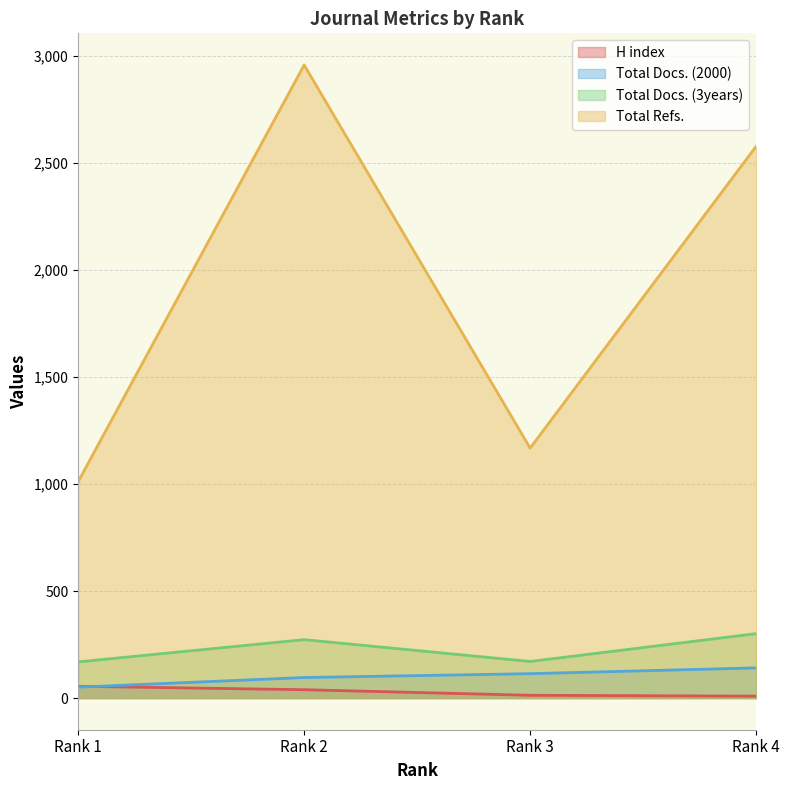

Which has a higher value, Rank 2 or Rank 1?

Rank 1